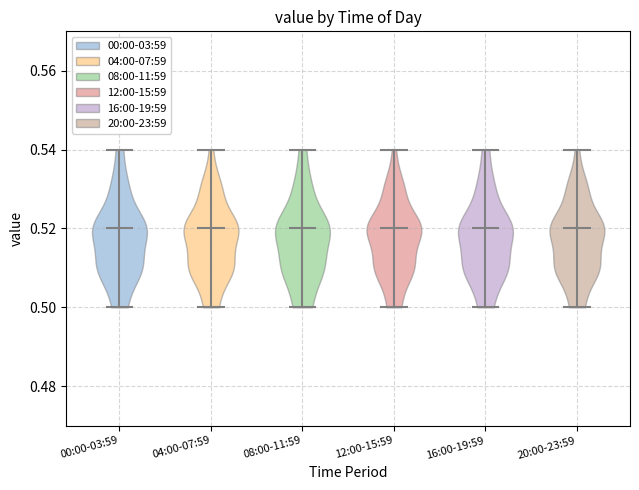

Reading left to right, read every violin against the y-axis: where its median line is, and the lowest and highest points it reaches. The values are not printed on the chart, so give them approximately, as read against the axis.

00:00-03:59: median line 0.52, lowest point 0.50, highest point 0.54
04:00-07:59: median line 0.52, lowest point 0.50, highest point 0.54
08:00-11:59: median line 0.52, lowest point 0.50, highest point 0.54
12:00-15:59: median line 0.52, lowest point 0.50, highest point 0.54
16:00-19:59: median line 0.52, lowest point 0.50, highest point 0.54
20:00-23:59: median line 0.52, lowest point 0.50, highest point 0.54